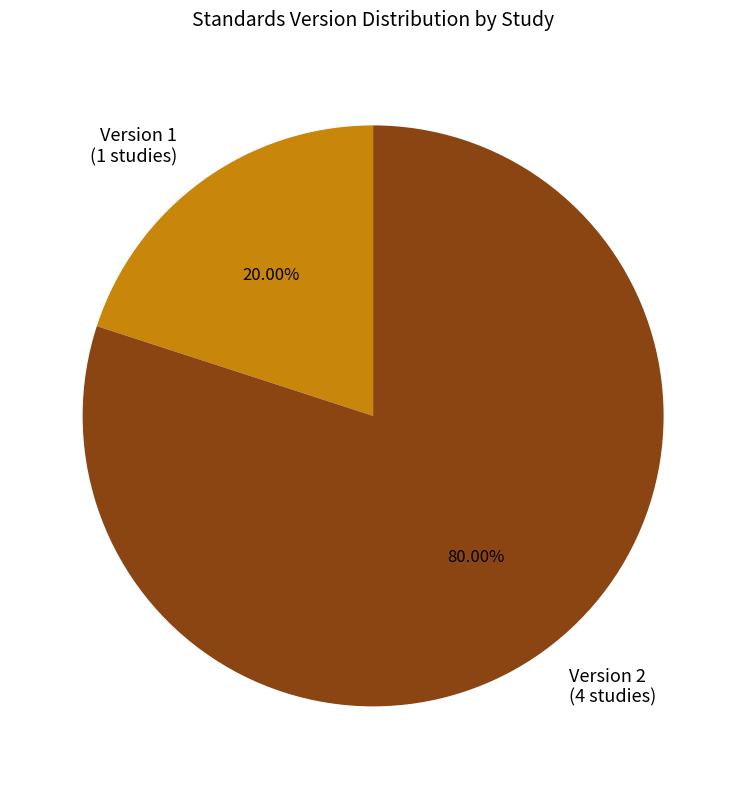

Which slice is the smallest?

Version 1 (1 studies)